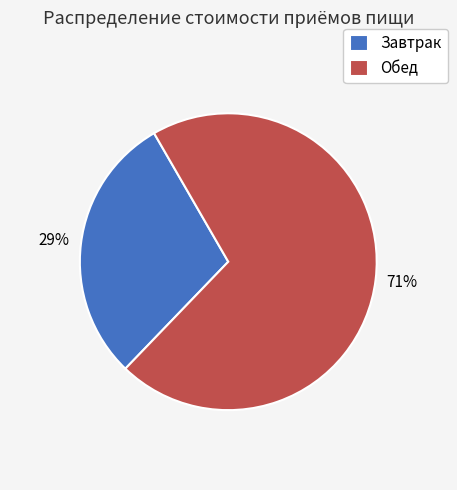

The Обед slice represents 71% of the pie. True or false?

True